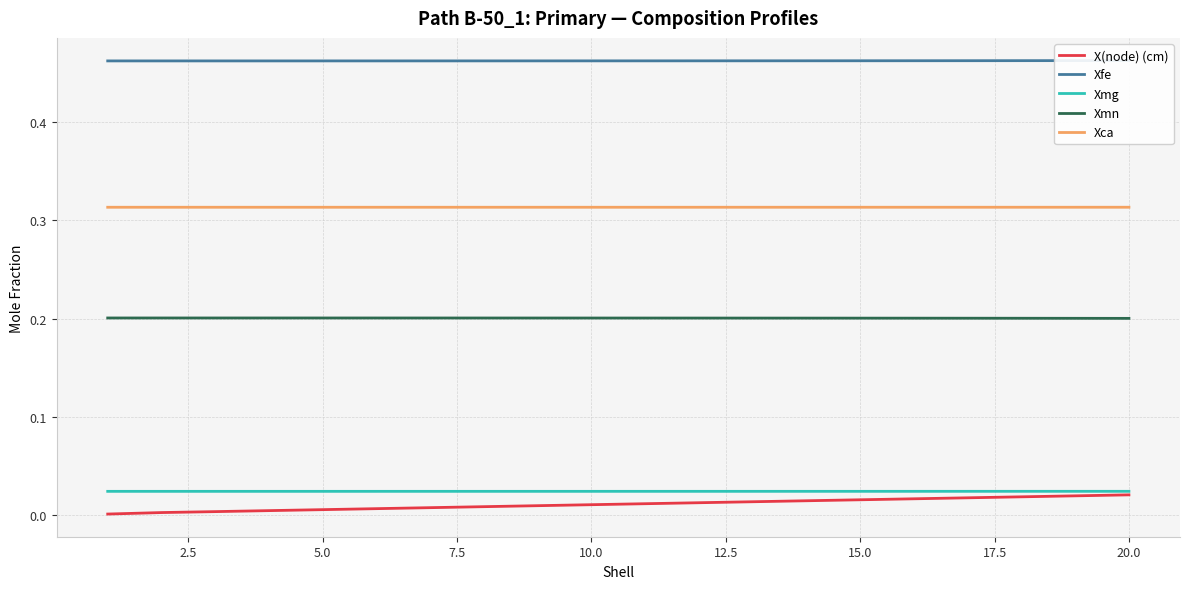

True or false: Xmg and Xmn cross at least once.

False